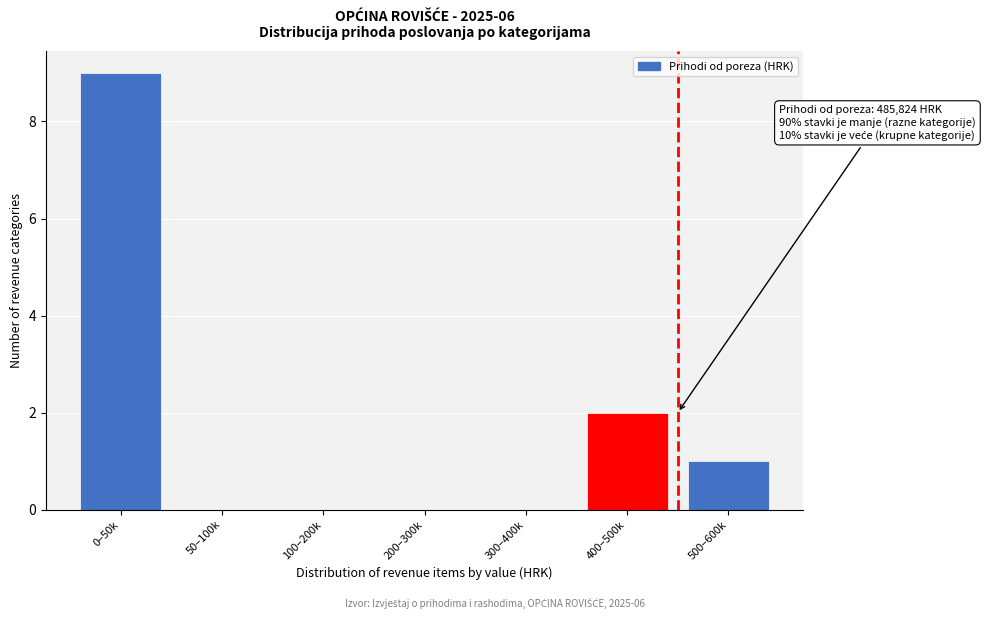

Reading left to right, extract all data points from this chart.

0–50k=9	50–100k=0	100–200k=0	200–300k=0	300–400k=0	400–500k=2	500–600k=1